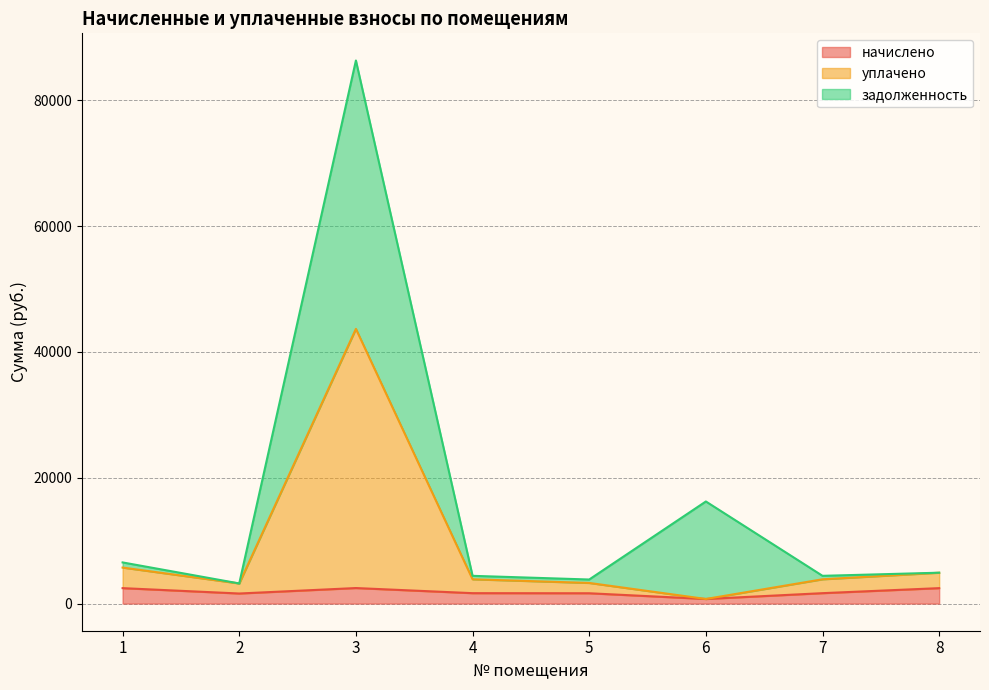

At which label is начислено closest to 1598?

2